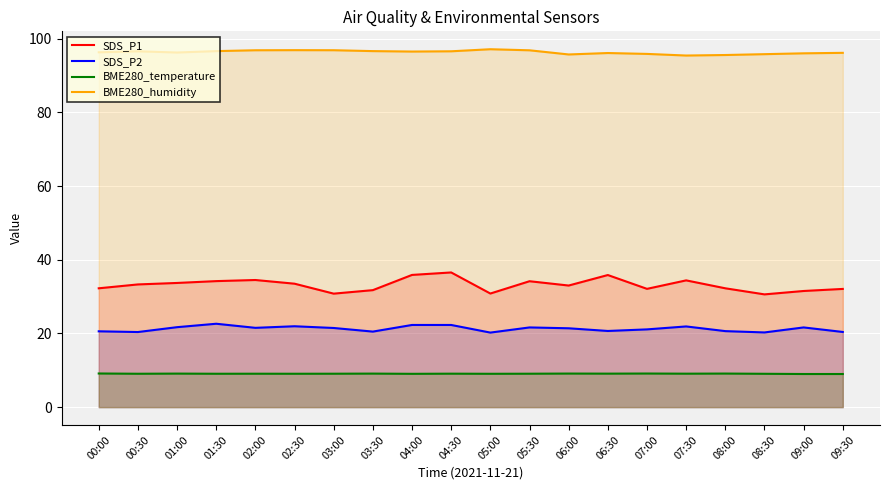

Reading left to right, list all the values displayed in this chart.

SDS_P1: 00:00=32.2	00:30=33.3	01:00=33.7	01:30=34.2	02:00=34.5	02:30=33.5	03:00=30.8	03:30=31.8	04:00=35.9	04:30=36.5	05:00=30.8	05:30=34.2	06:00=33.0	06:30=35.9	07:00=32.1	07:30=34.4	08:00=32.2	08:30=30.6	09:00=31.5	09:30=32.1
SDS_P2: 00:00=20.6	00:30=20.4	01:00=21.7	01:30=22.6	02:00=21.5	02:30=21.9	03:00=21.5	03:30=20.5	04:00=22.3	04:30=22.3	05:00=20.2	05:30=21.6	06:00=21.4	06:30=20.7	07:00=21.1	07:30=21.9	08:00=20.6	08:30=20.3	09:00=21.6	09:30=20.4
BME280_temperature: 00:00=9.1	00:30=9.1	01:00=9.1	01:30=9.1	02:00=9.1	02:30=9.1	03:00=9.1	03:30=9.1	04:00=9.0	04:30=9.1	05:00=9.1	05:30=9.1	06:00=9.1	06:30=9.1	07:00=9.1	07:30=9.1	08:00=9.1	08:30=9.1	09:00=9.0	09:30=9.0
BME280_humidity: 00:00=96.3	00:30=96.6	01:00=96.2	01:30=96.6	02:00=96.8	02:30=96.9	03:00=96.9	03:30=96.6	04:00=96.5	04:30=96.6	05:00=97.1	05:30=96.8	06:00=95.7	06:30=96.1	07:00=95.9	07:30=95.4	08:00=95.6	08:30=95.8	09:00=96.0	09:30=96.2